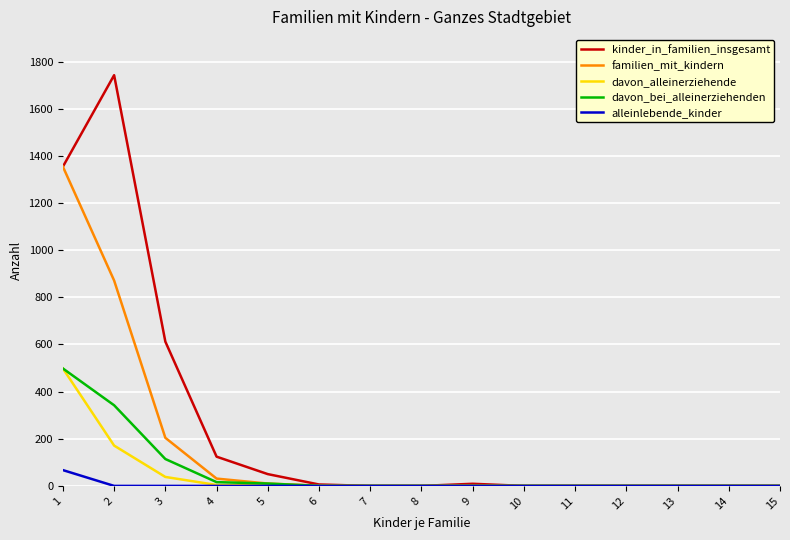

What is the highest value of the familien_mit_kindern series?

1354